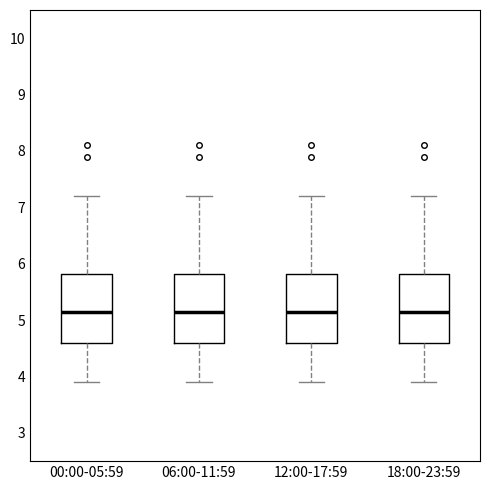

Where is the lower edge of the box for 00:00-05:59 on the y-axis? The values are not printed on the chart, so give them approximately, as read against the axis.

4.6